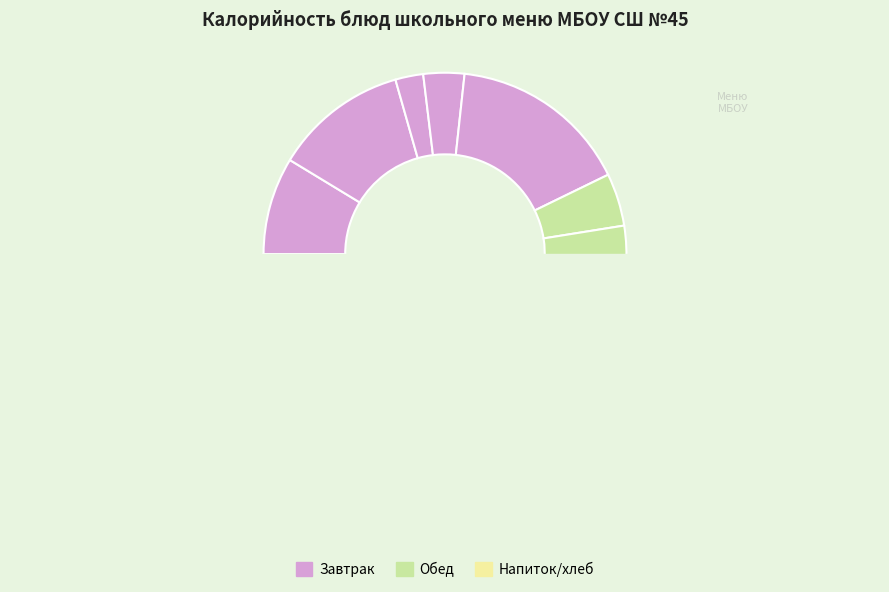

To the nearest percent, what is the difference between the тефтели из мяса птицы and Вафли slice percentages?

1%